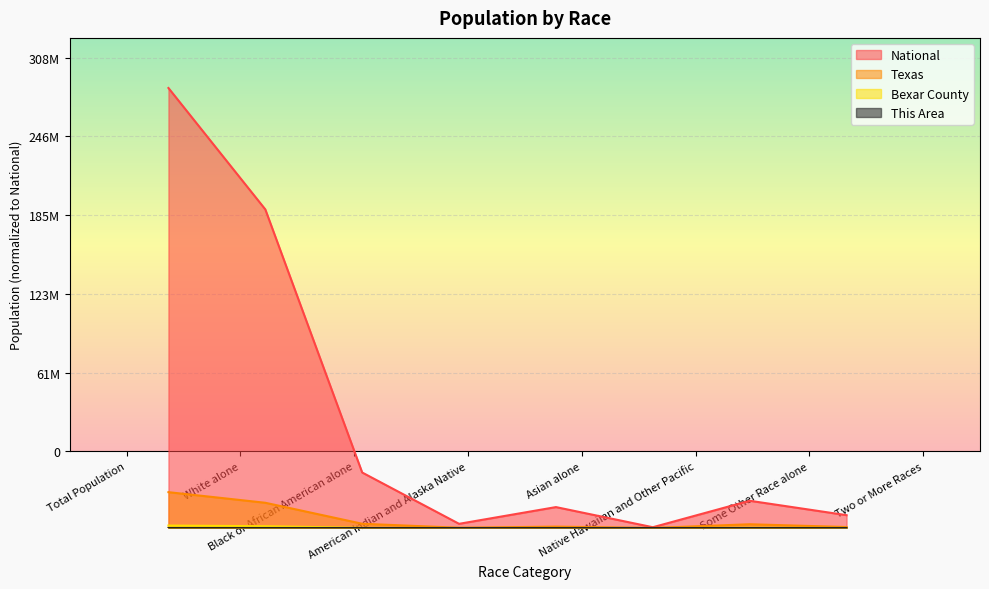

Which series has the widest spread of values?

National